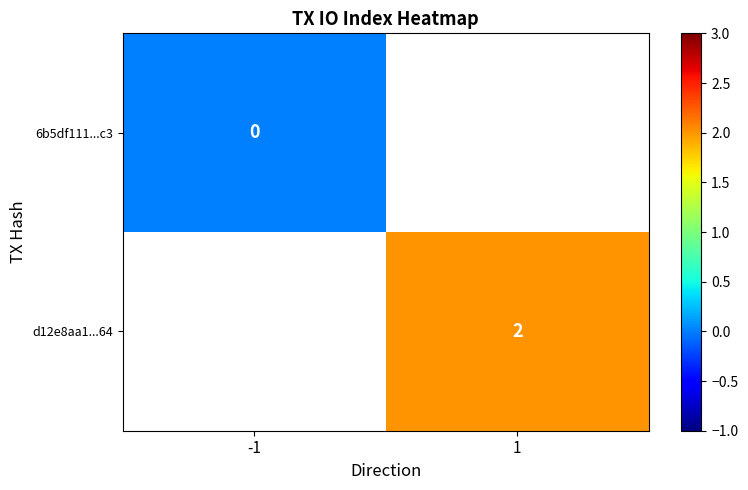

Count the number of categories in the chart.

2